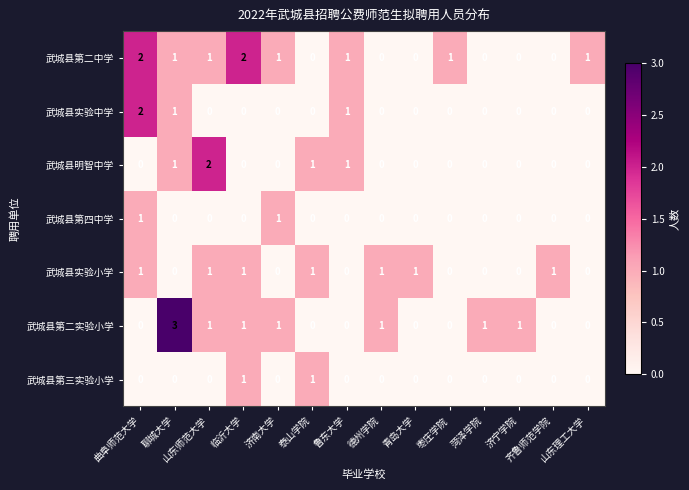

The 武城县第二实验小学 series shows -2 at 曲阜师范大学. True or false?

False